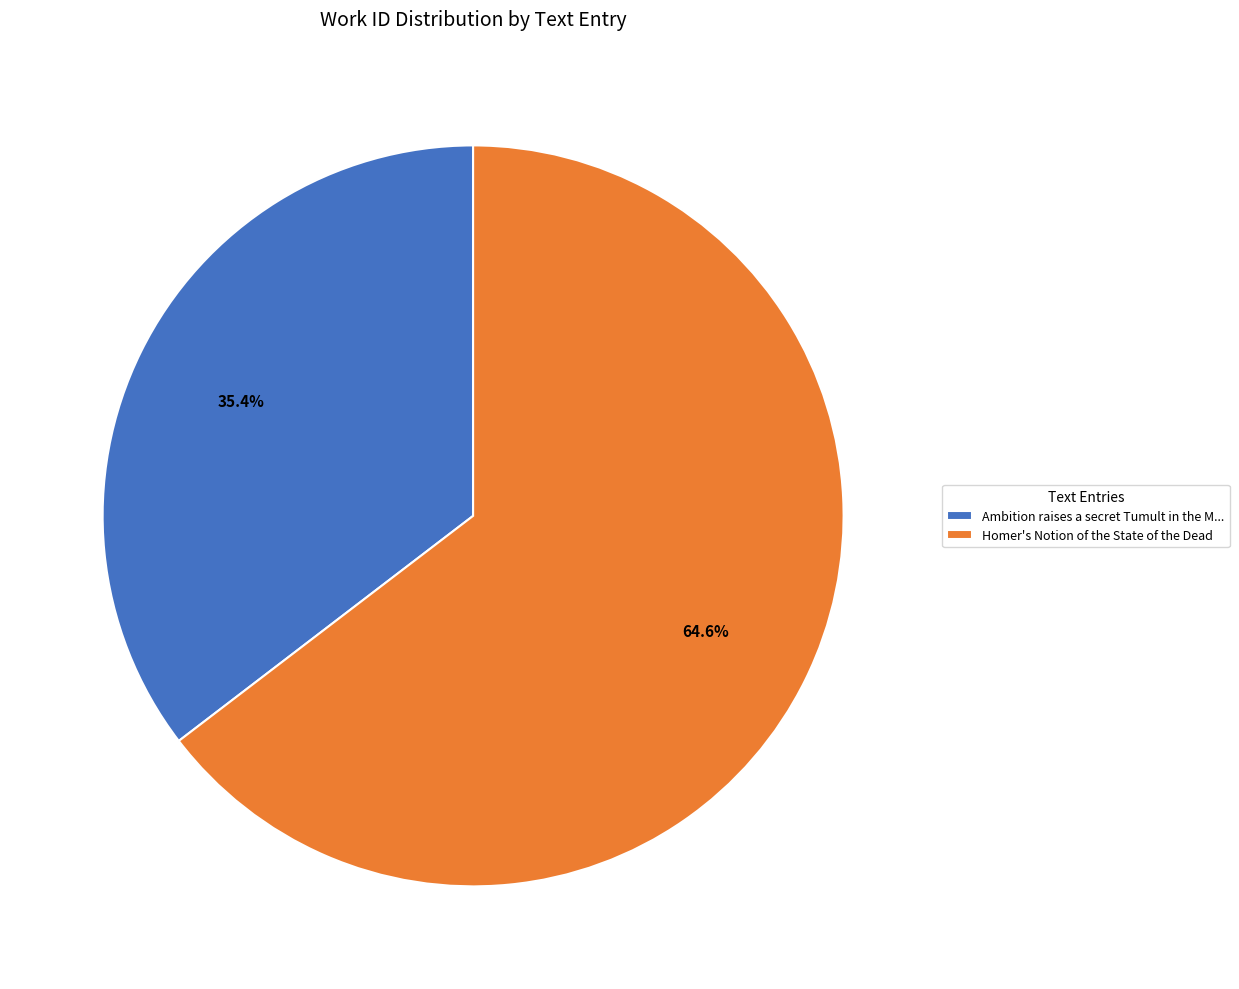

Is there a majority slice in this chart?

Yes